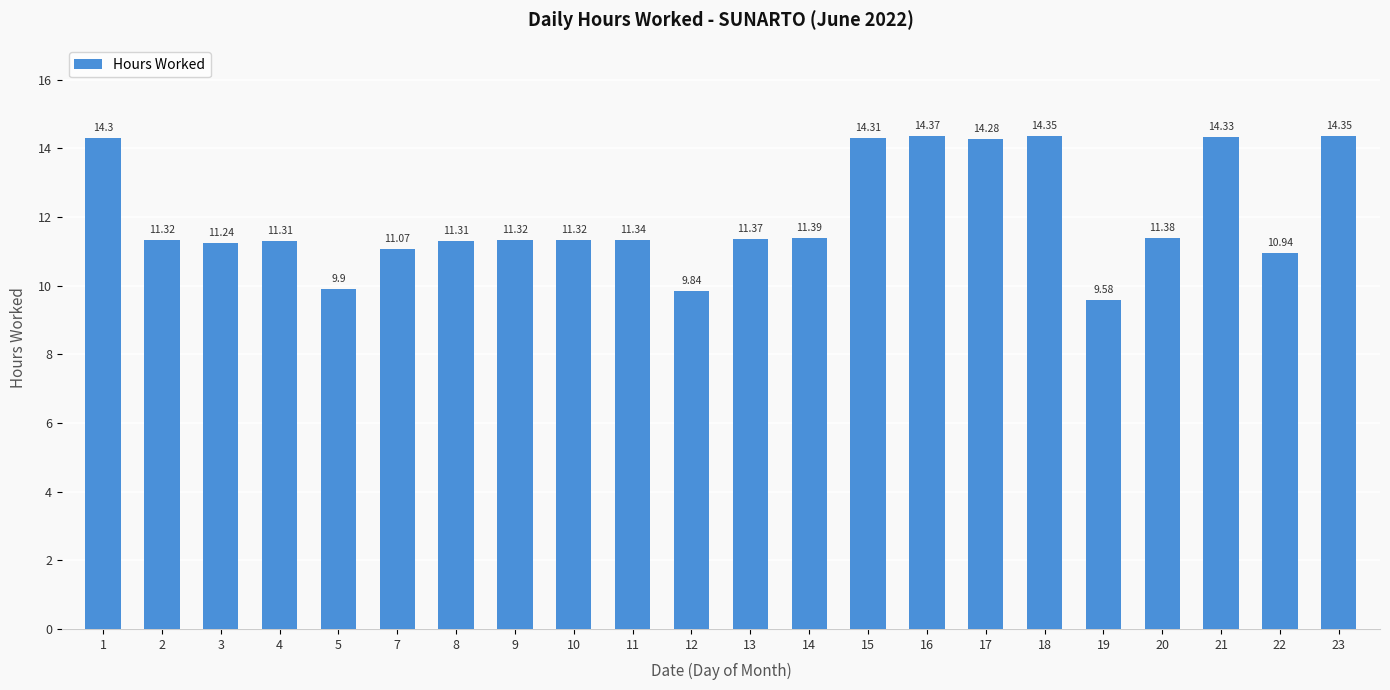

Is it true that the value at 18 is 14.3?

True